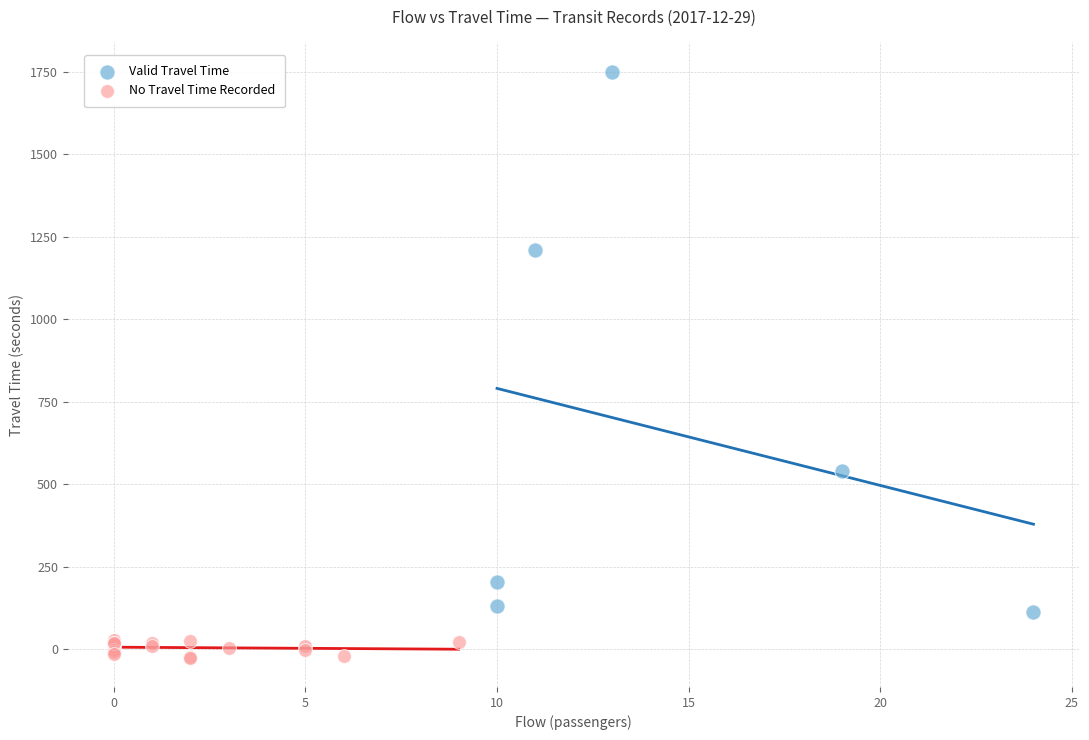

Which series has the widest spread of Y values?

Valid Travel Time